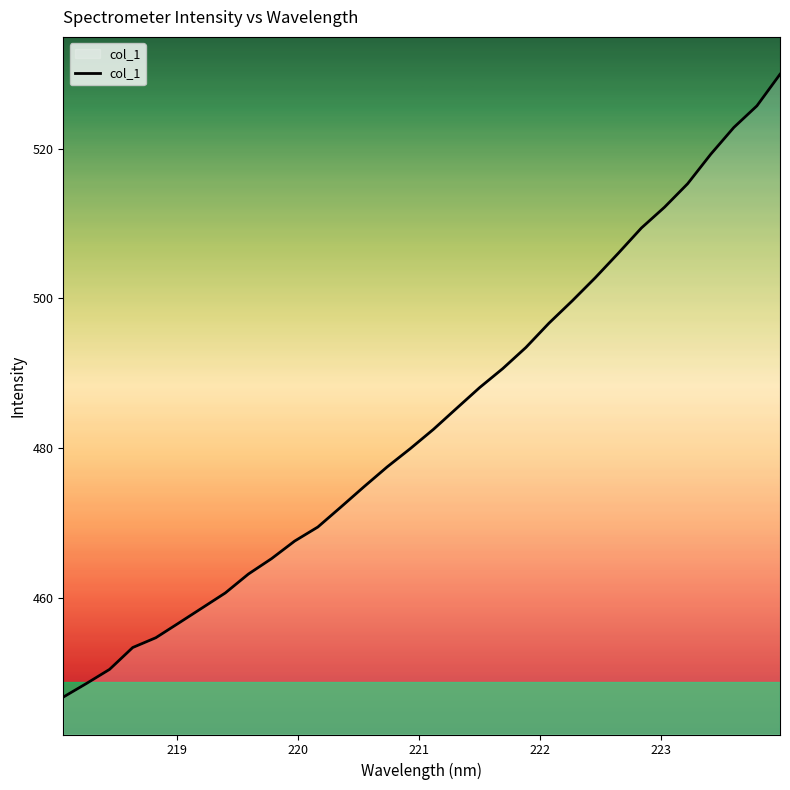

What is the smallest value displayed?

446.7